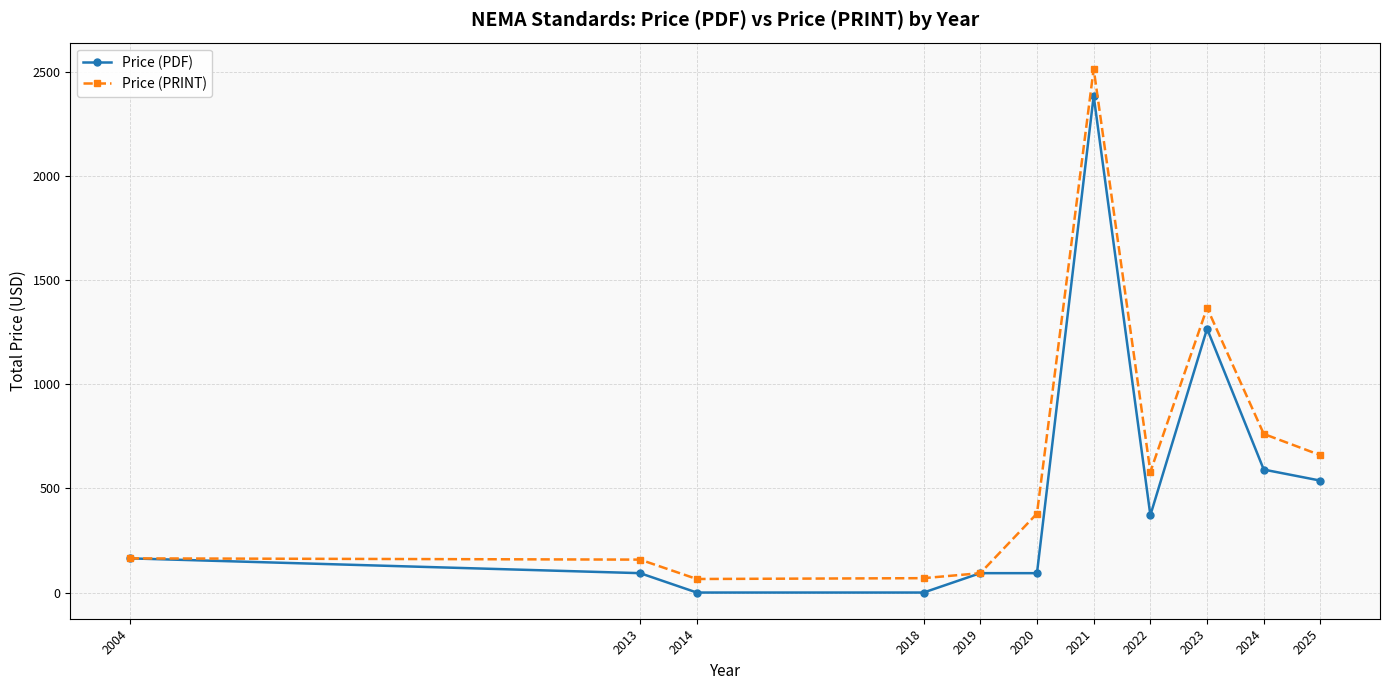

How many data points does each series have?

11